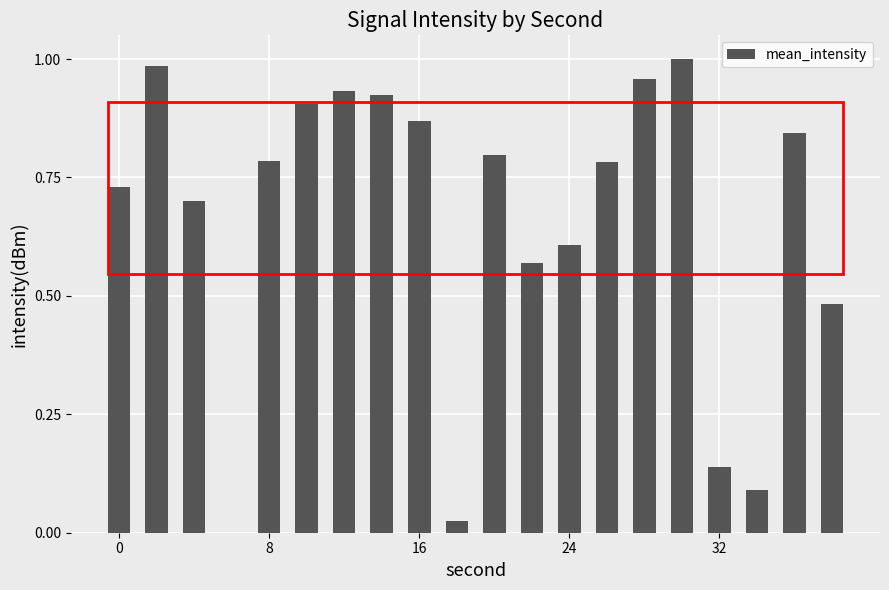

Does the chart contain stacked bars?

No